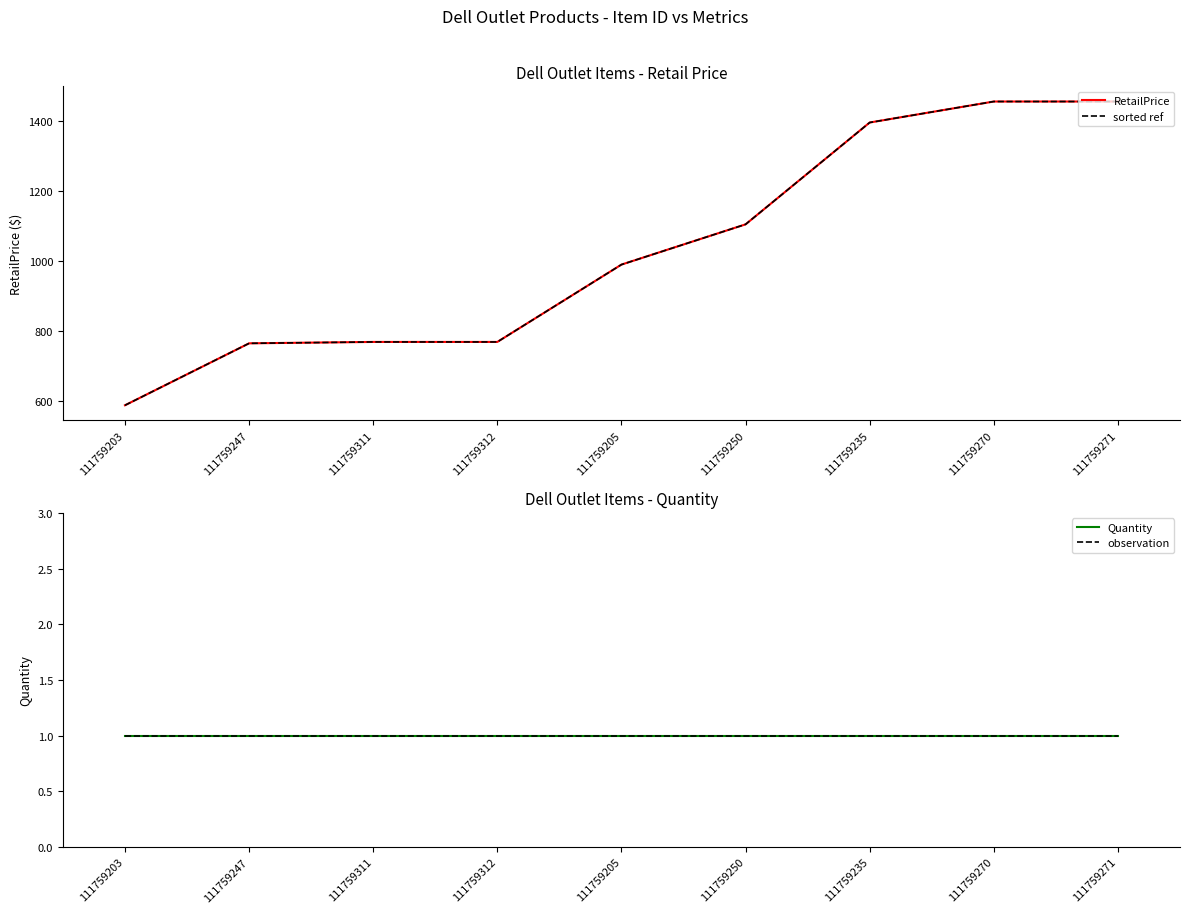

Rank the categories by observation value from highest to lowest.

111759203, 111759247, 111759311, 111759312, 111759205, 111759250, 111759235, 111759270, 111759271